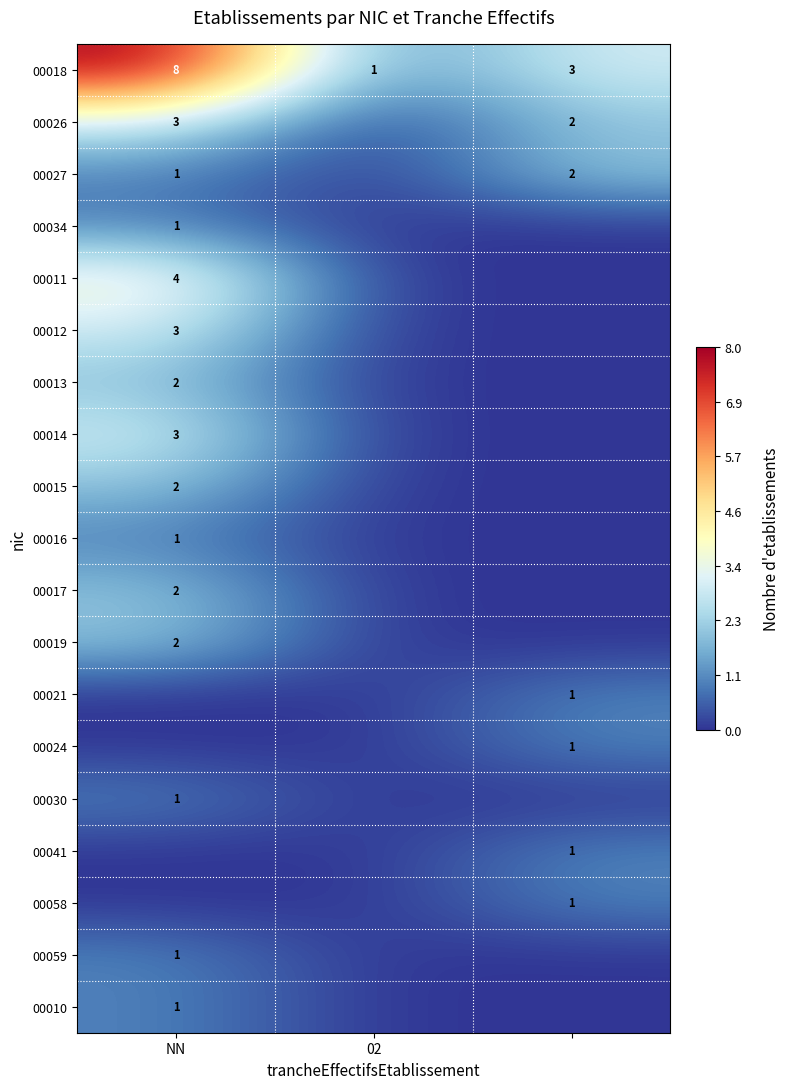

The 00017 series shows 3 at NN. True or false?

False